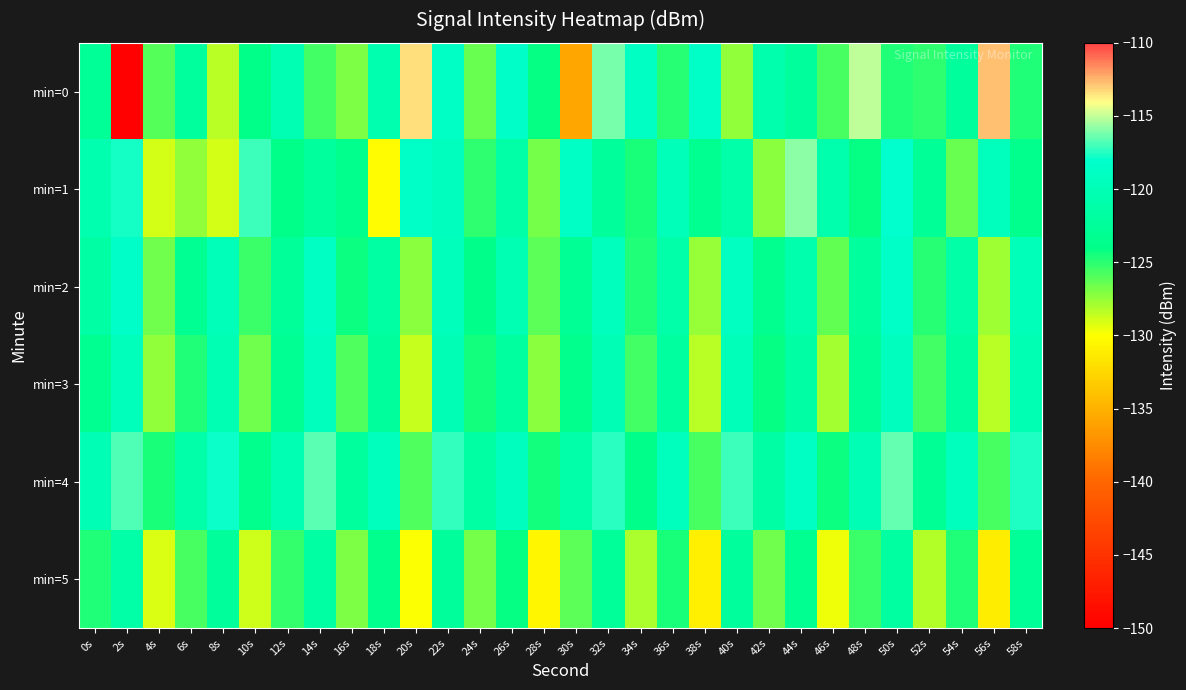

Between 16s and 58s, which is larger?

58s